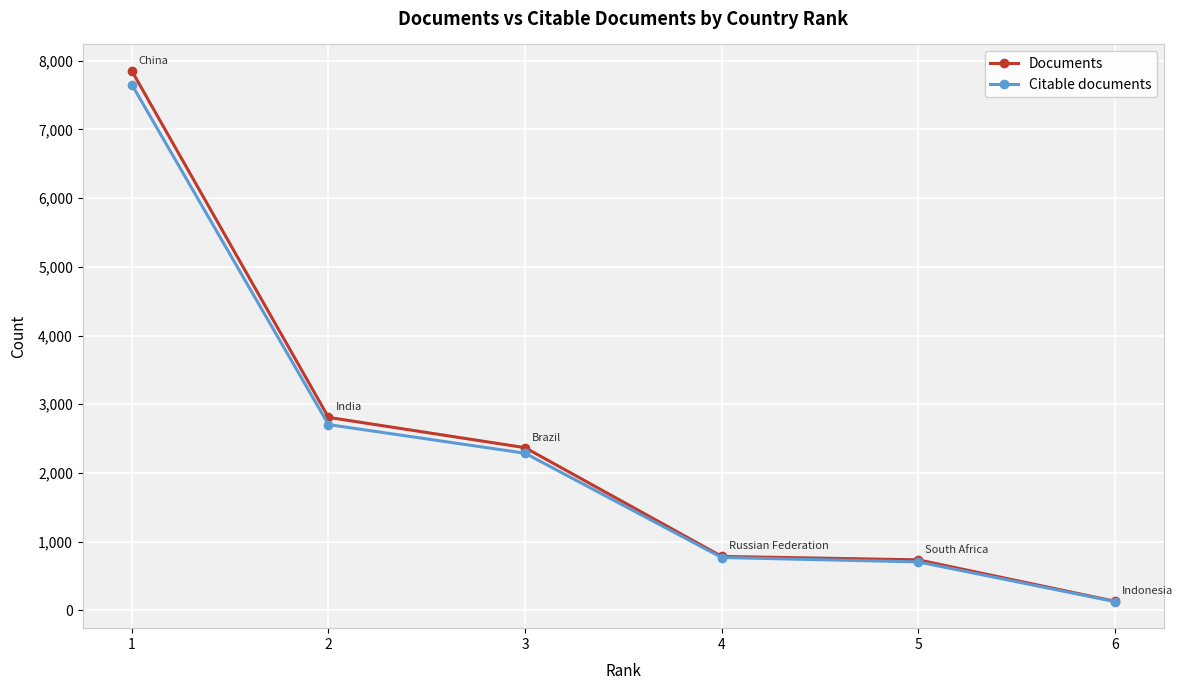

Reading left to right, list all the values displayed in this chart.

Documents: 1=7849	2=2809	3=2368	4=786	5=736	6=133
Citable documents: 1=7651	2=2704	3=2287	4=770	5=706	6=128